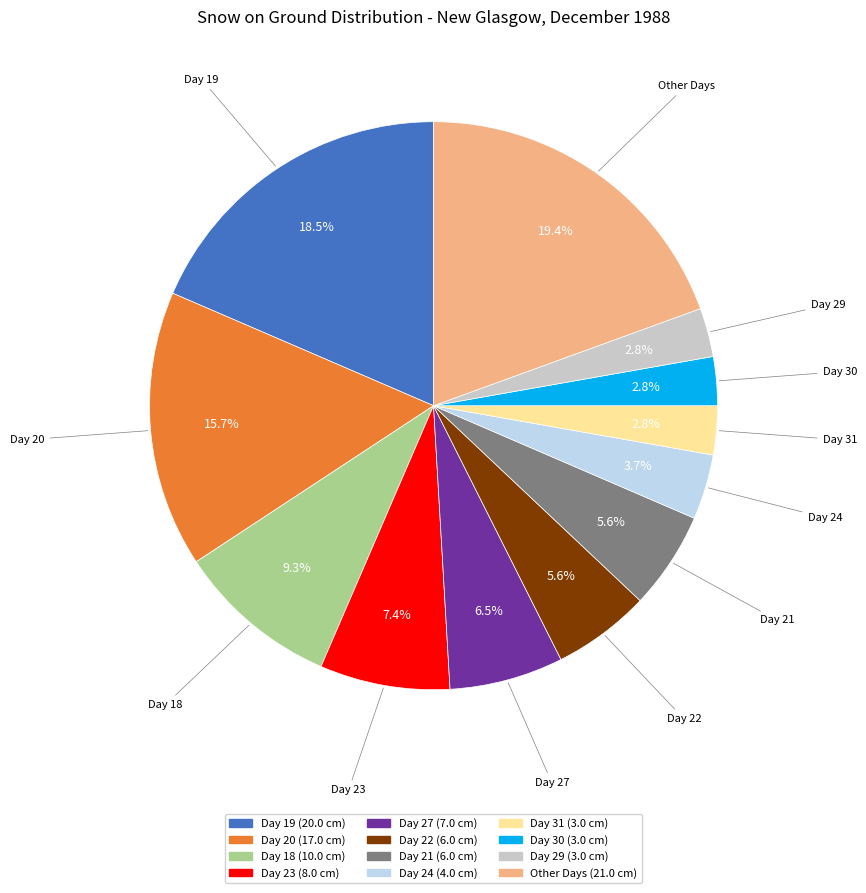

Is there a majority slice in this chart?

No